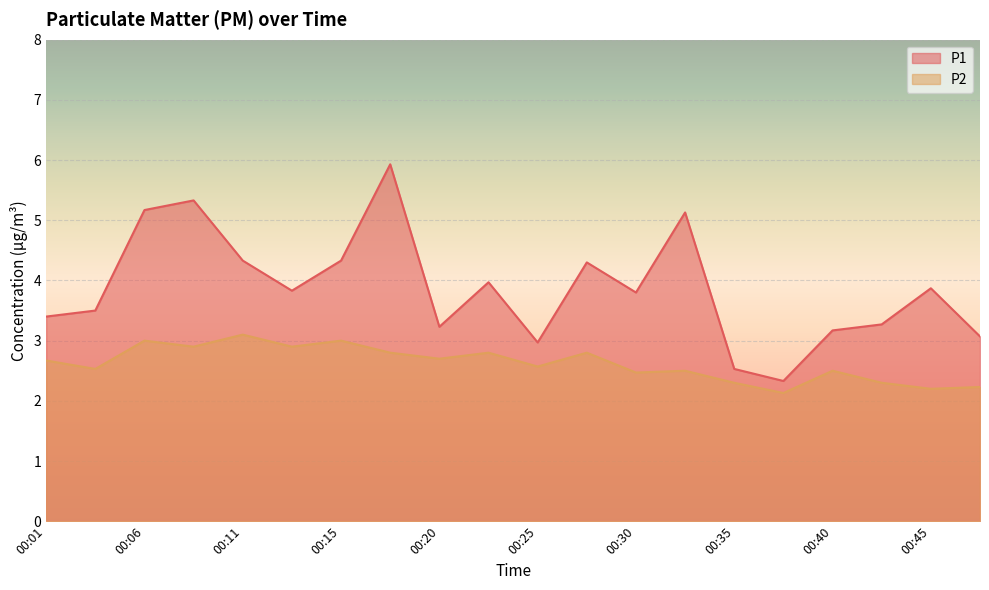

How many lines are shown in the chart?

2